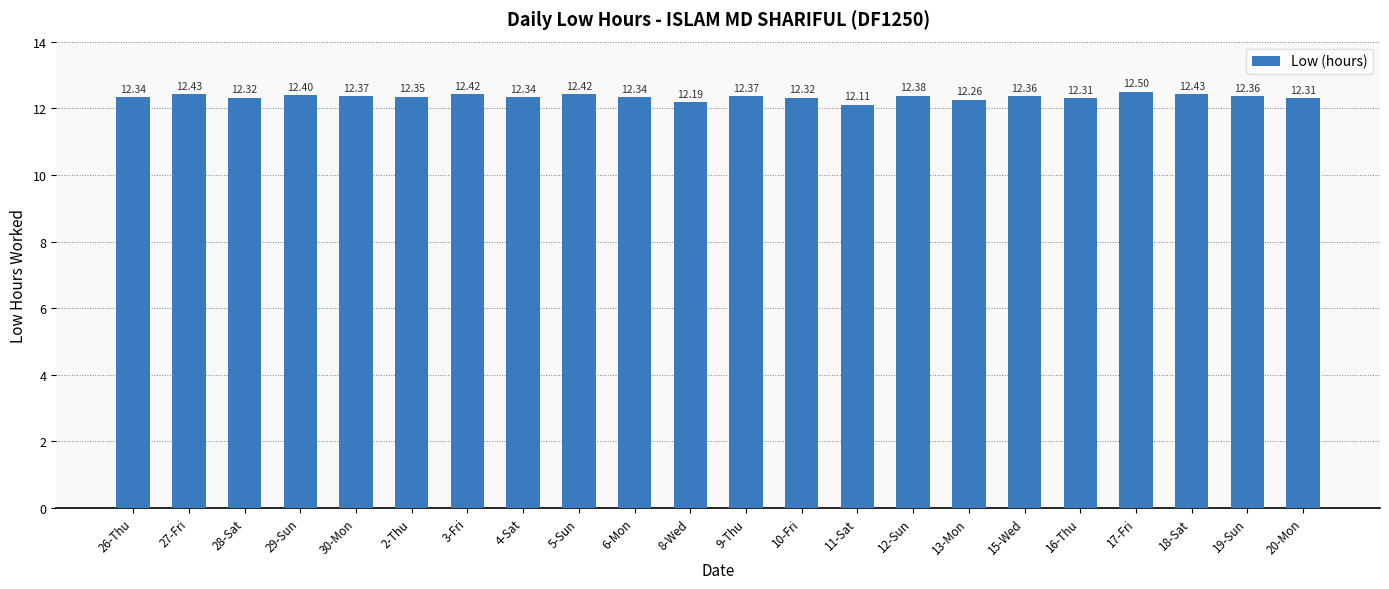

What is the difference between the maximum and minimum values?

0.4